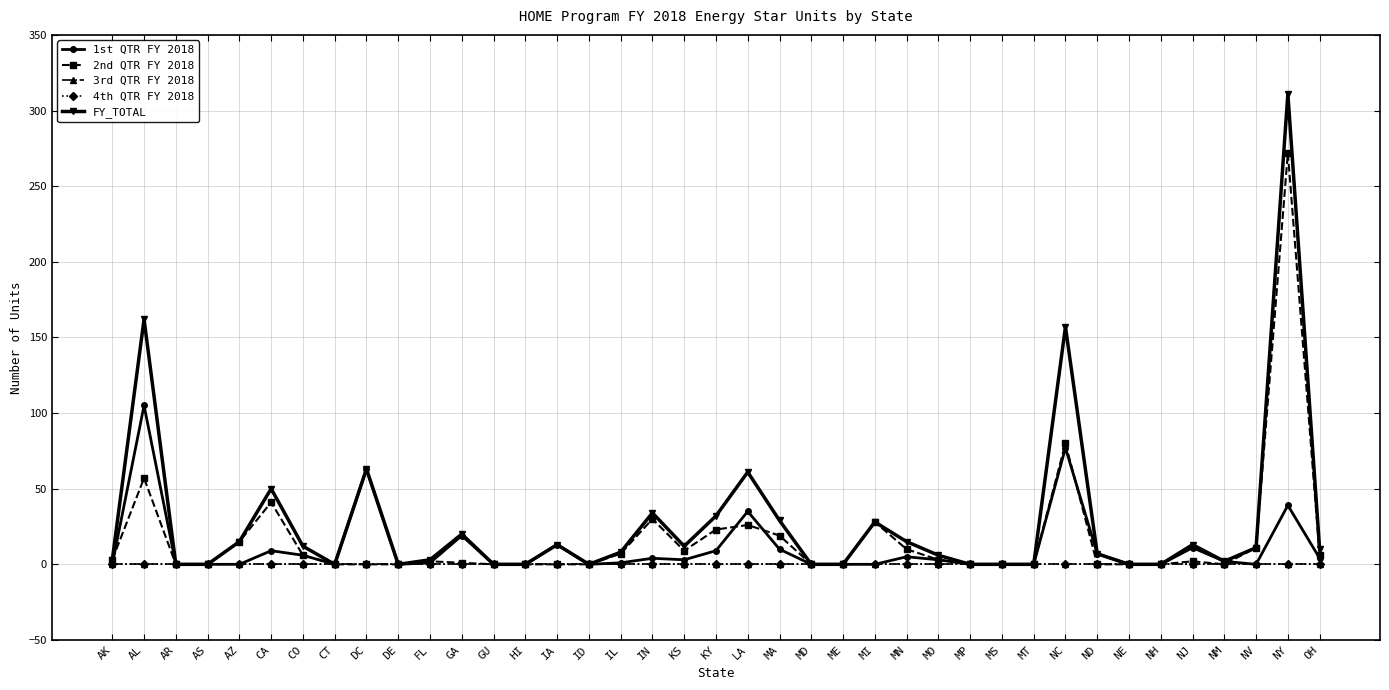

Is this an area chart (filled region under the line)?

No